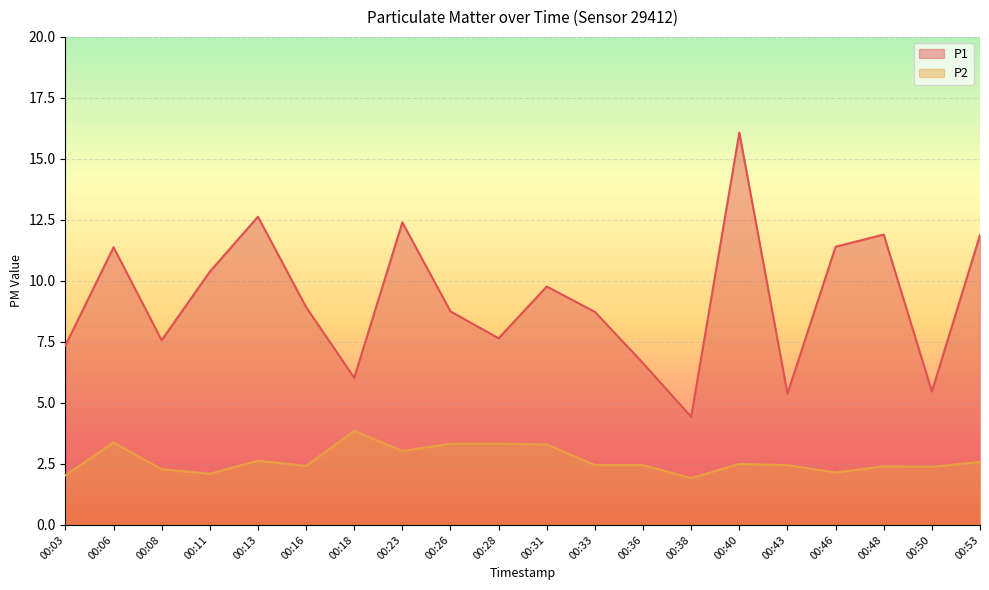

Where is the first local minimum for P1?

00:08